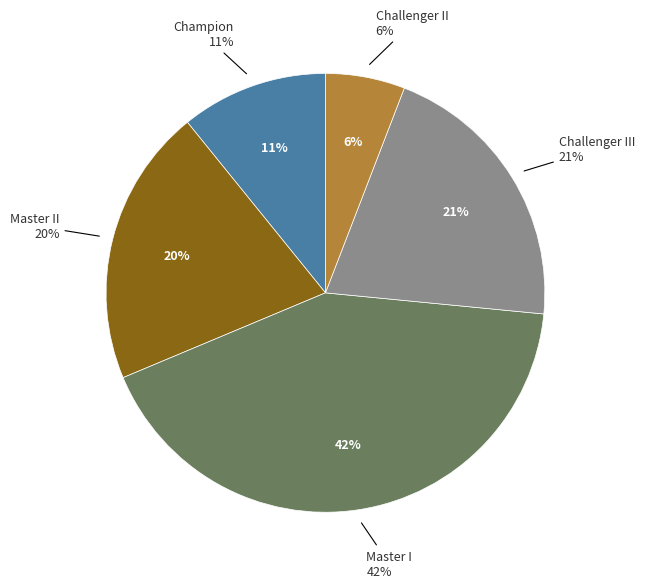

Is there any slice that represents more than half of the pie?

No